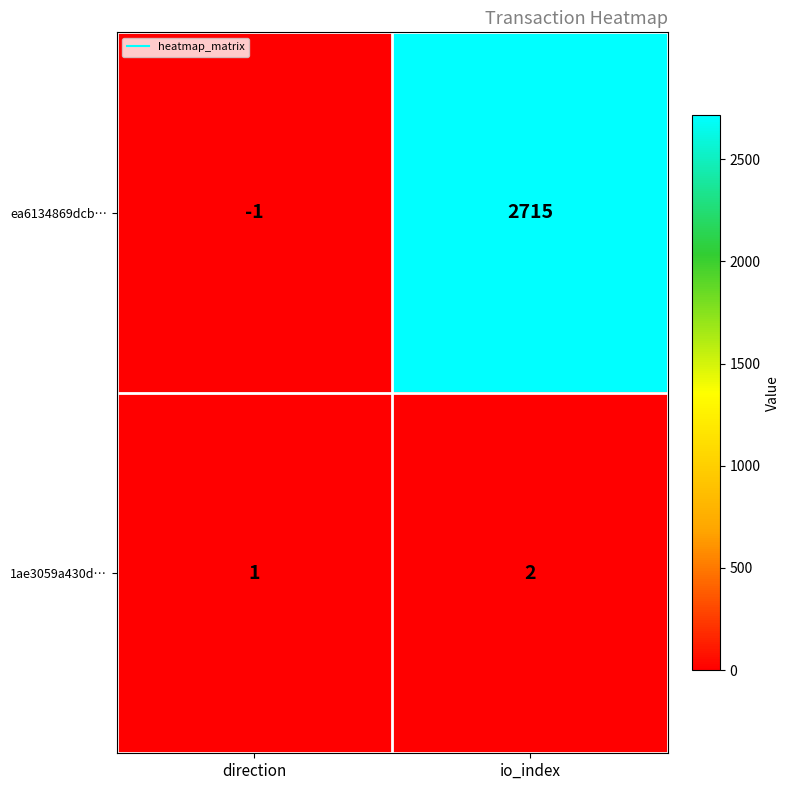

At how many categories does at least one series exceed 1673?

1